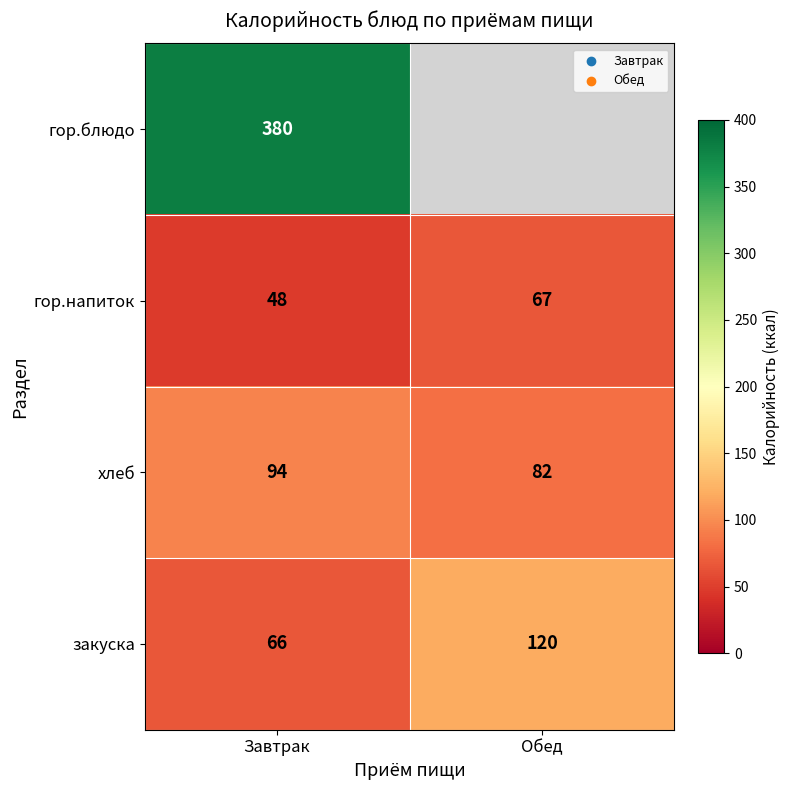

Is it true that хлеб equals 41 at Обед?

False